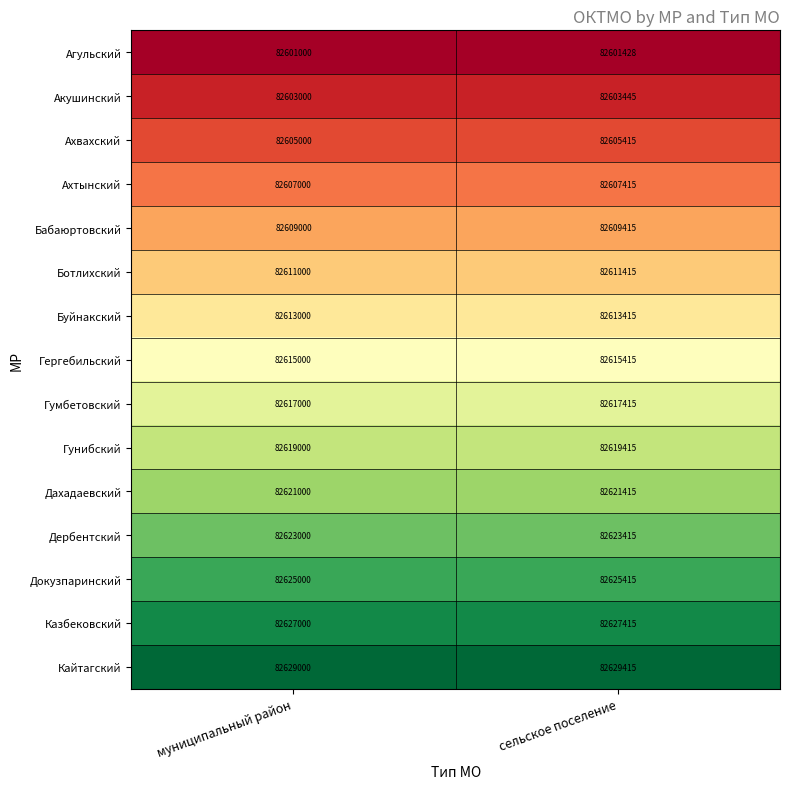

Reading left to right, extract all data points from this chart.

Агульский: 82601000	82601428
Акушинский: 82603000	82603445
Ахвахский: 82605000	82605415
Ахтынский: 82607000	82607415
Бабаюртовский: 82609000	82609415
Ботлихский: 82611000	82611415
Буйнакский: 82613000	82613415
Гергебильский: 82615000	82615415
Гумбетовский: 82617000	82617415
Гунибский: 82619000	82619415
Дахадаевский: 82621000	82621415
Дербентский: 82623000	82623415
Докузпаринский: 82625000	82625415
Казбековский: 82627000	82627415
Кайтагский: 82629000	82629415